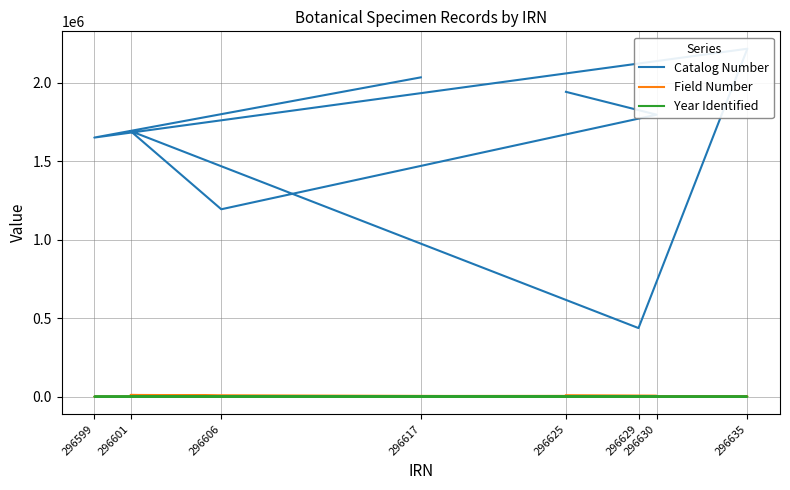

At which category does Year Identified reach its first local valley?

296601